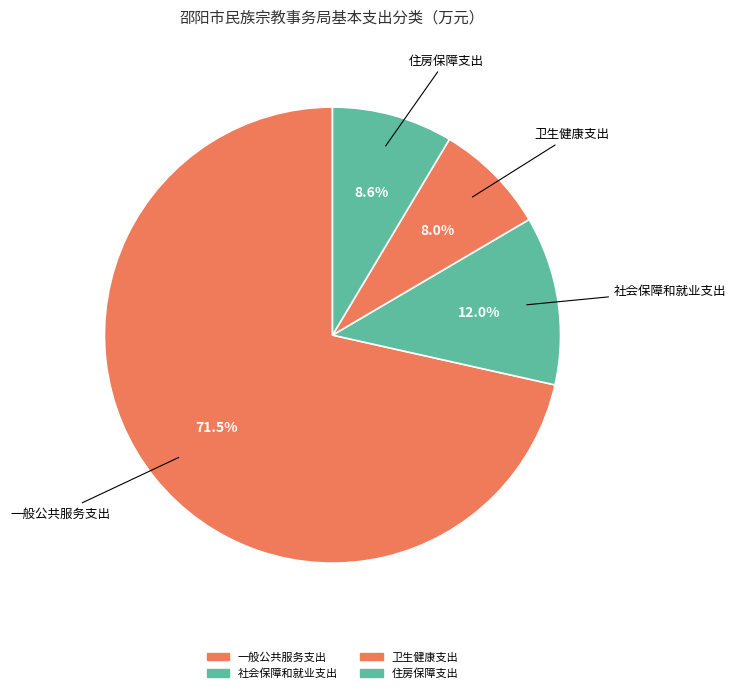

Which category has the smallest portion of the pie?

卫生健康支出